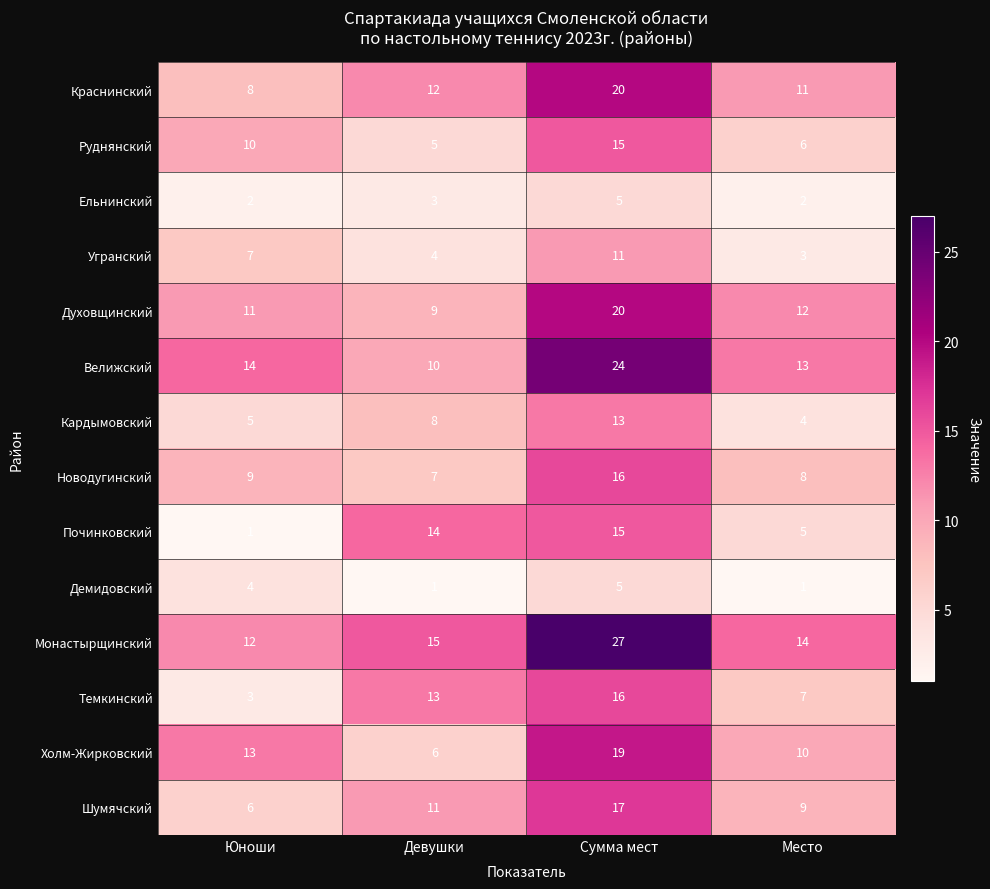

Which series has the largest range (max minus min)?

Монастырщинский